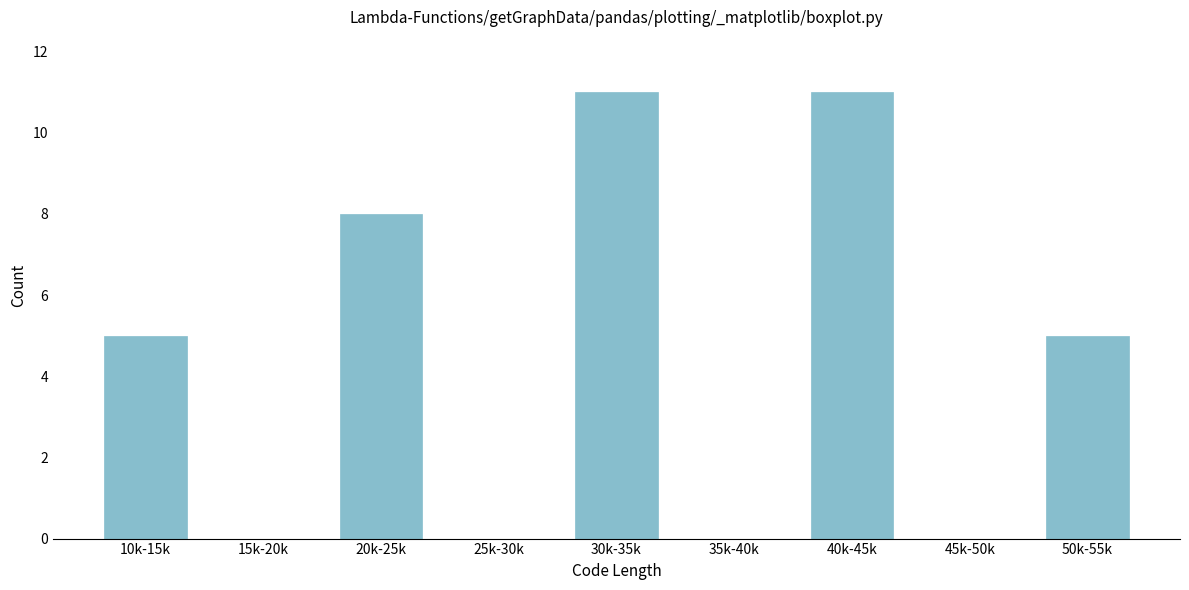

Reading left to right, transcribe all the data shown in this chart.

10k-15k=5	15k-20k=0	20k-25k=8	25k-30k=0	30k-35k=11	35k-40k=0	40k-45k=11	45k-50k=0	50k-55k=5